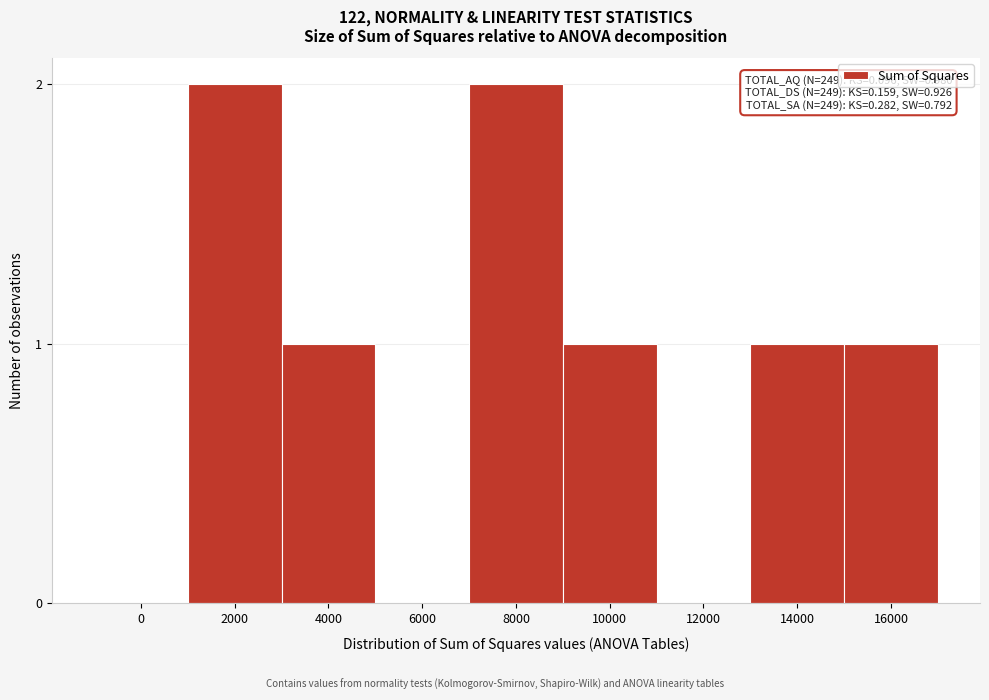

Reading left to right, what are all the values shown in this chart?

0=0	2000=2	4000=1	6000=0	8000=2	10000=1	12000=0	14000=1	16000=1